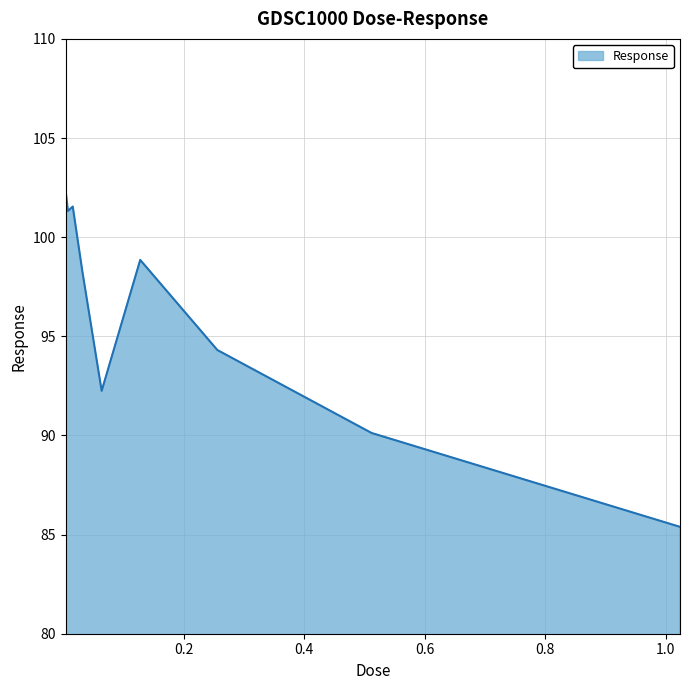

What is the maximum value shown in the chart?

102.4